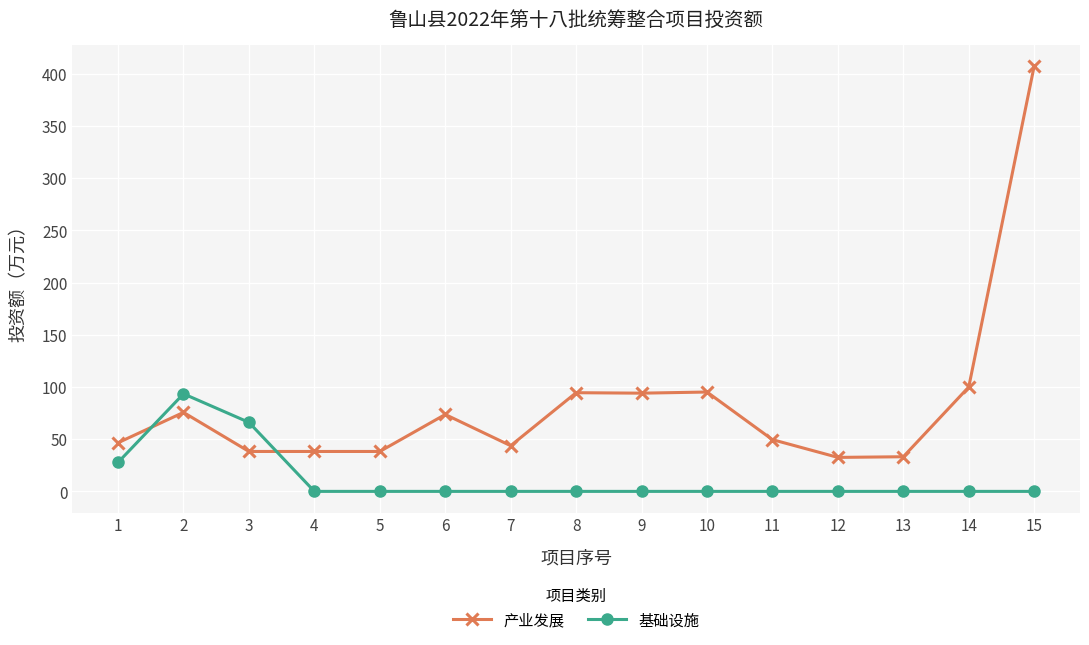

What is the total value across all series at 8?

94.5